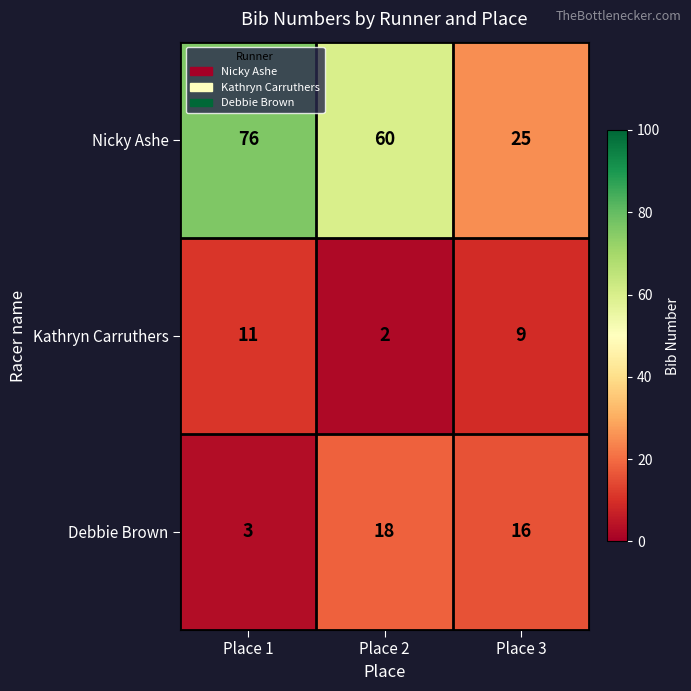

Which series has the largest range (max minus min)?

Nicky Ashe